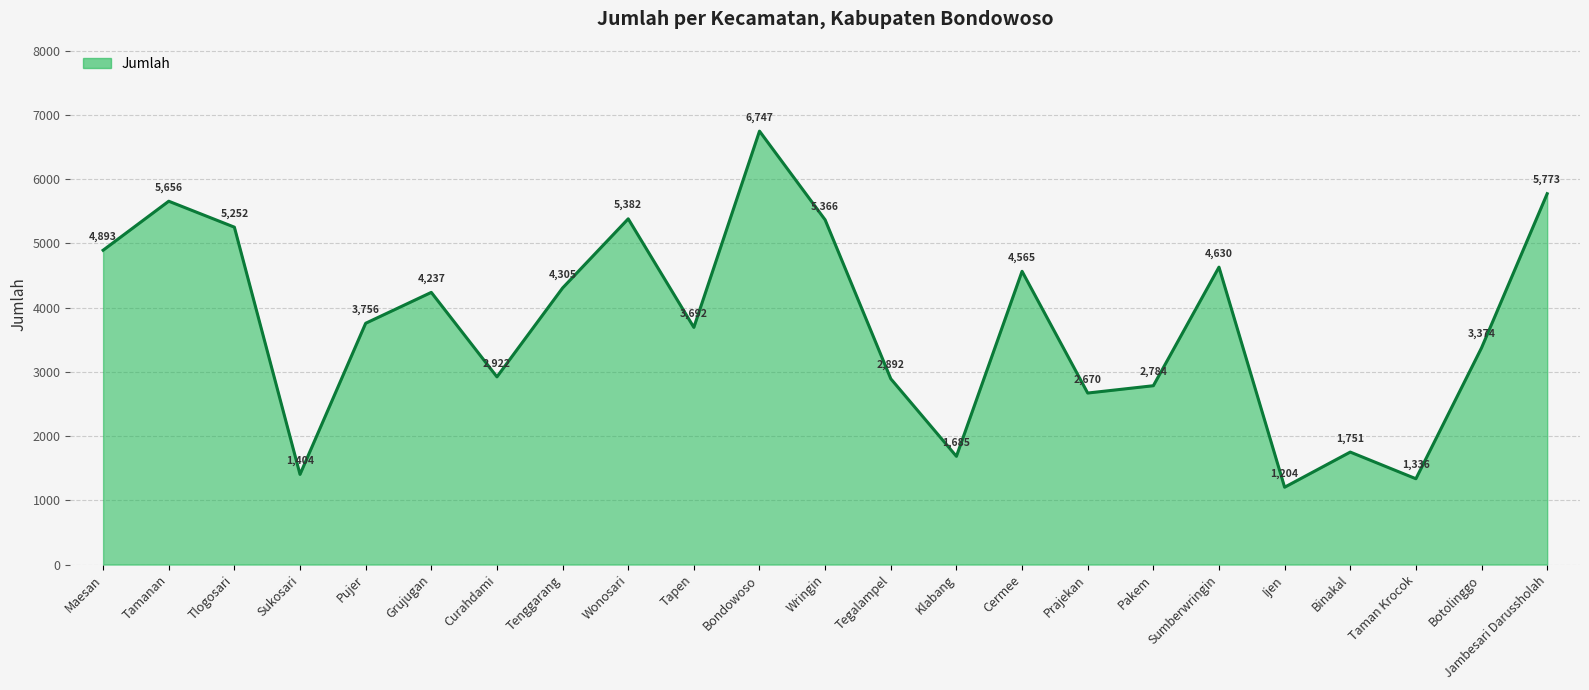

Reading right to left, transcribe all the data shown in this chart.

5773	3374	1336	1751	1204	4630	2784	2670	4565	1685	2892	5366	6747	3692	5382	4305	2922	4237	3756	1404	5252	5656	4893